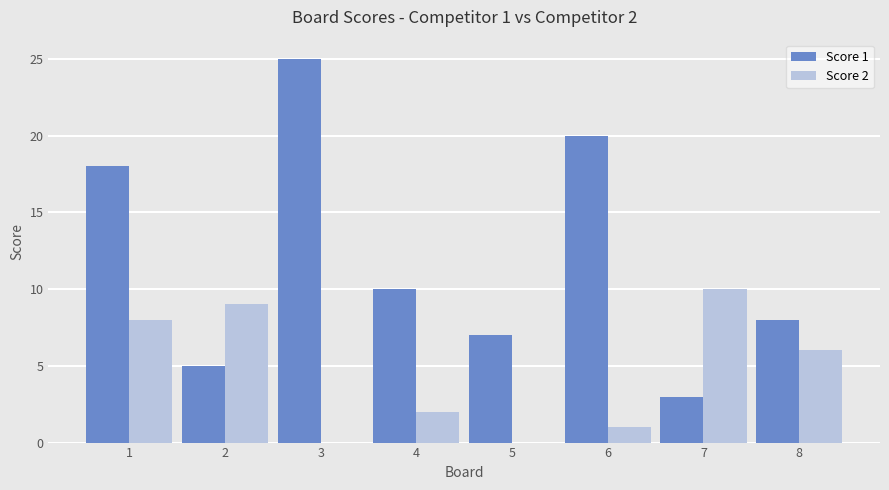

What is the difference between the Score 1 values at 4 and 6?

10